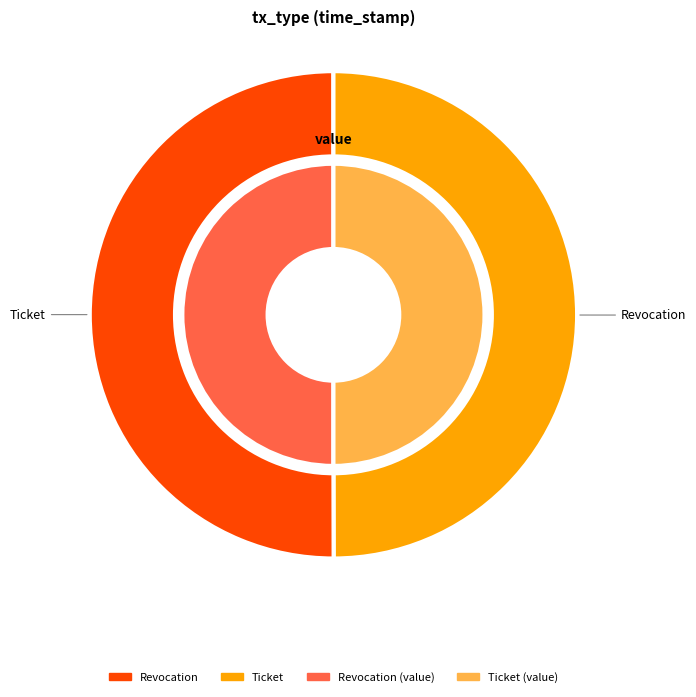

The Revocation slice represents 50% of the pie. True or false?

True